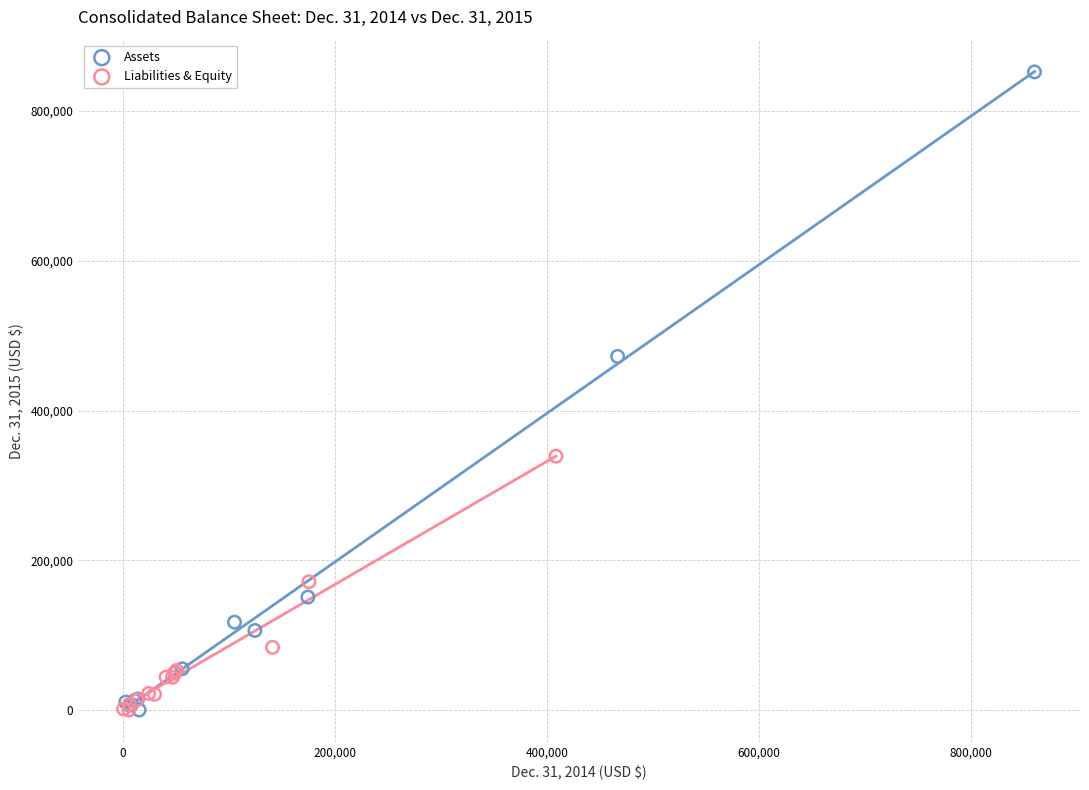

Which series contains the highest Y value?

Assets